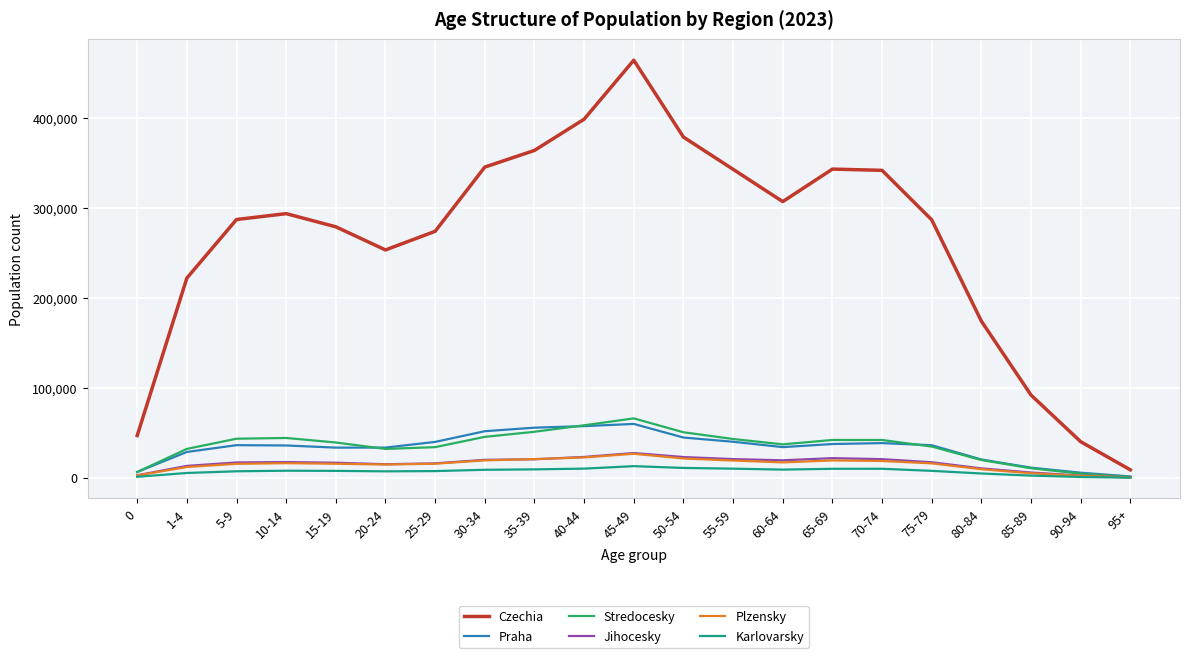

Which category has the highest value across all series?

45-49